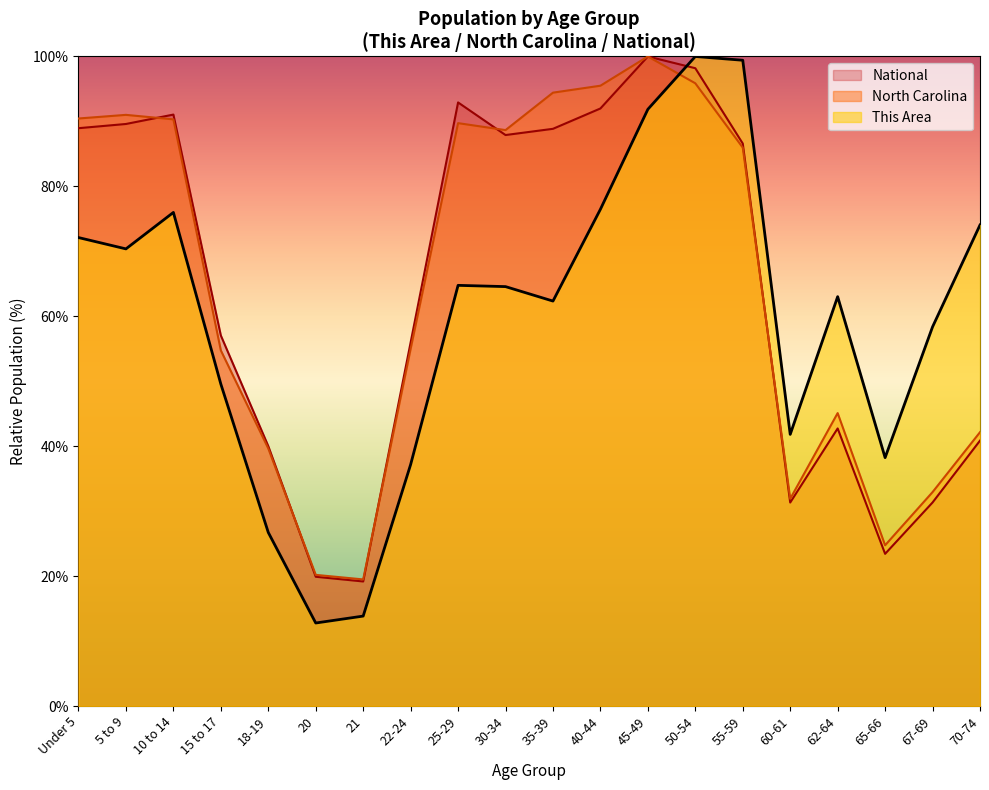

Where does the North Carolina series first go above 85?

Under 5